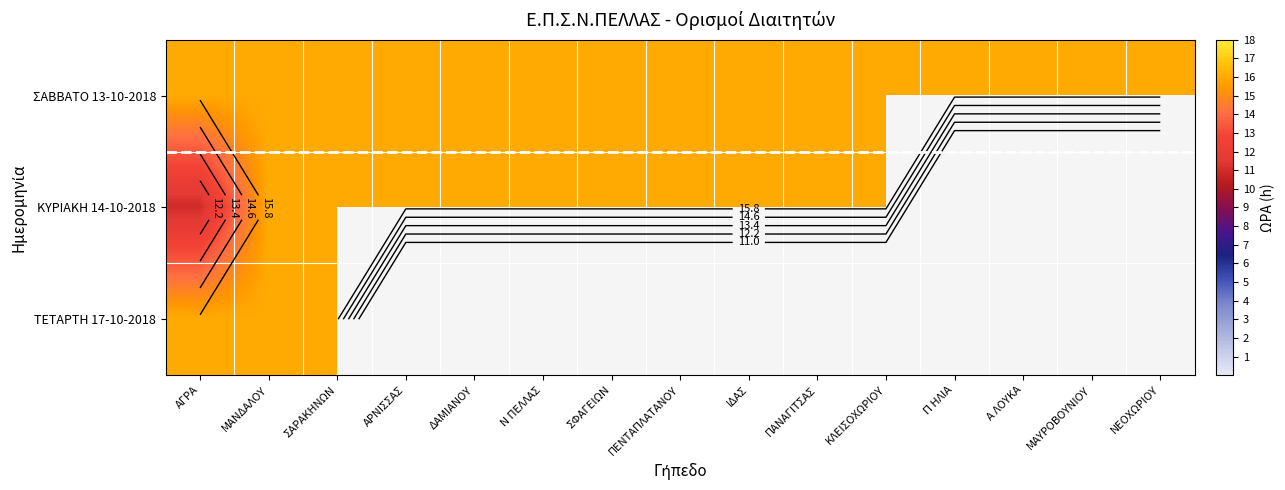

At how many categories does at least one series exceed 15?

15